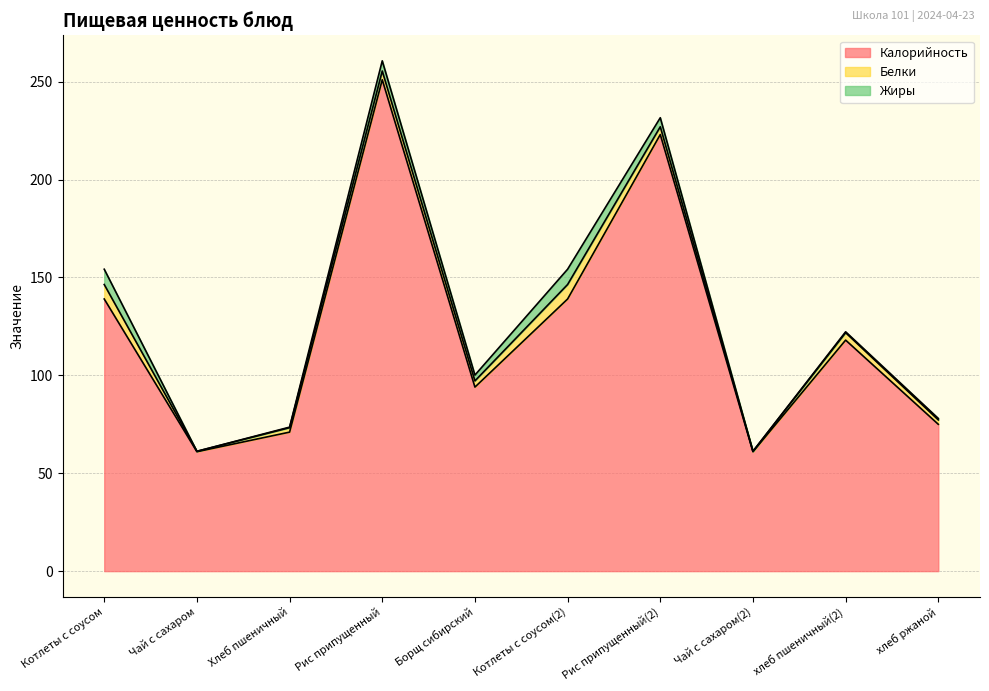

Where is the first local maximum for Калорийность?

Рис припущенный